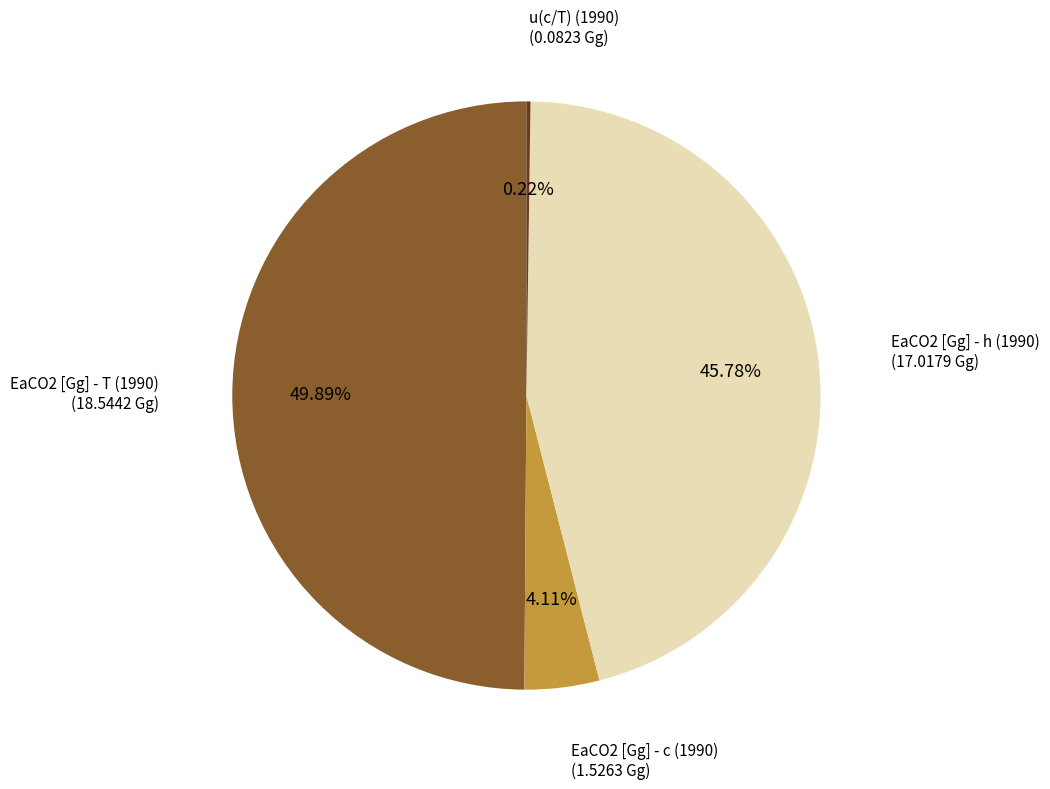

Count the number of slices in the pie.

4